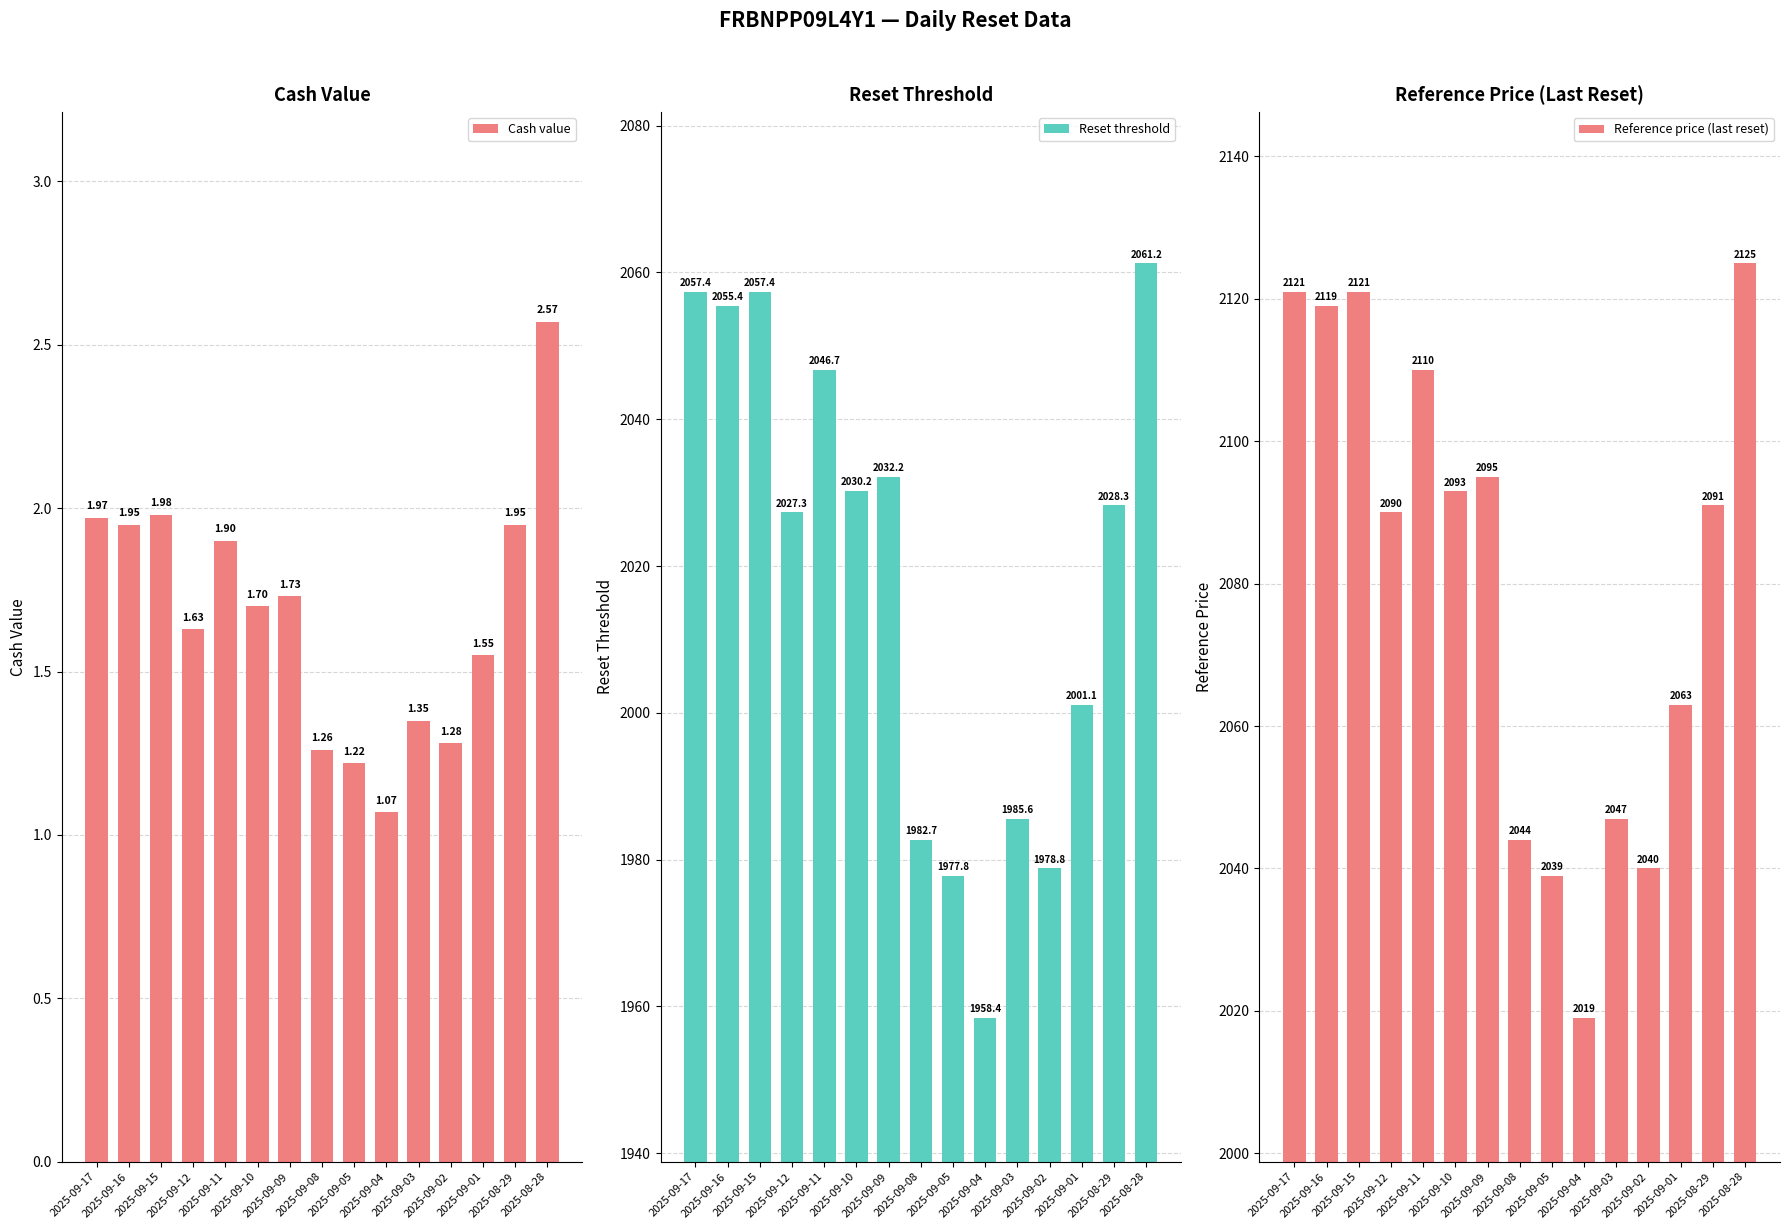

What position from the left is 2025-09-15?

3